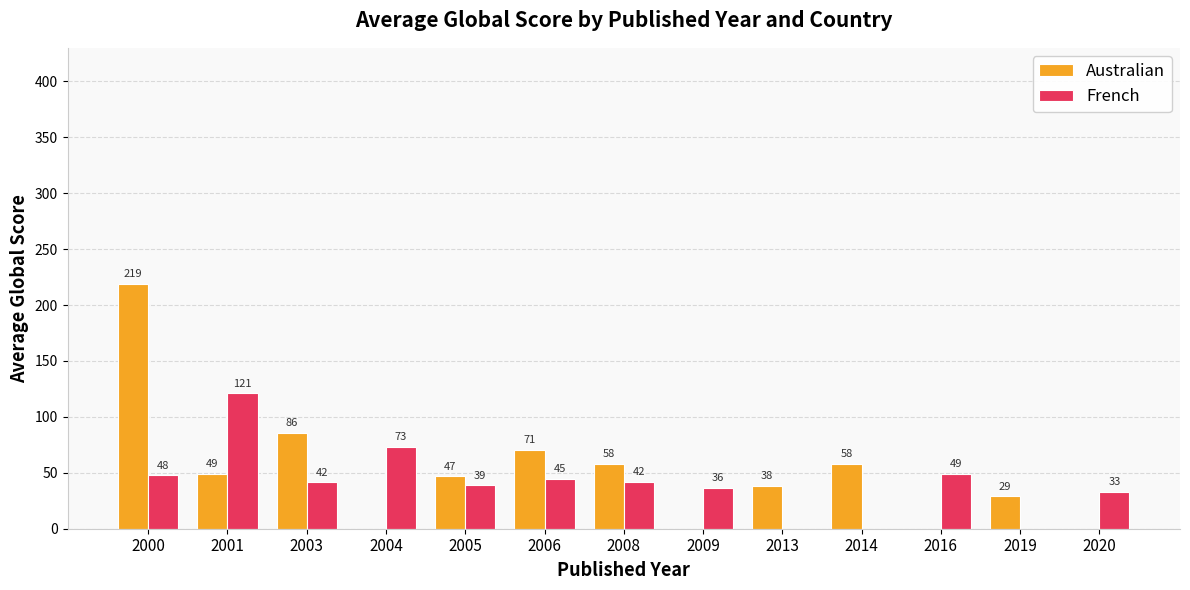

At which label is Australian closest to 109?

2003